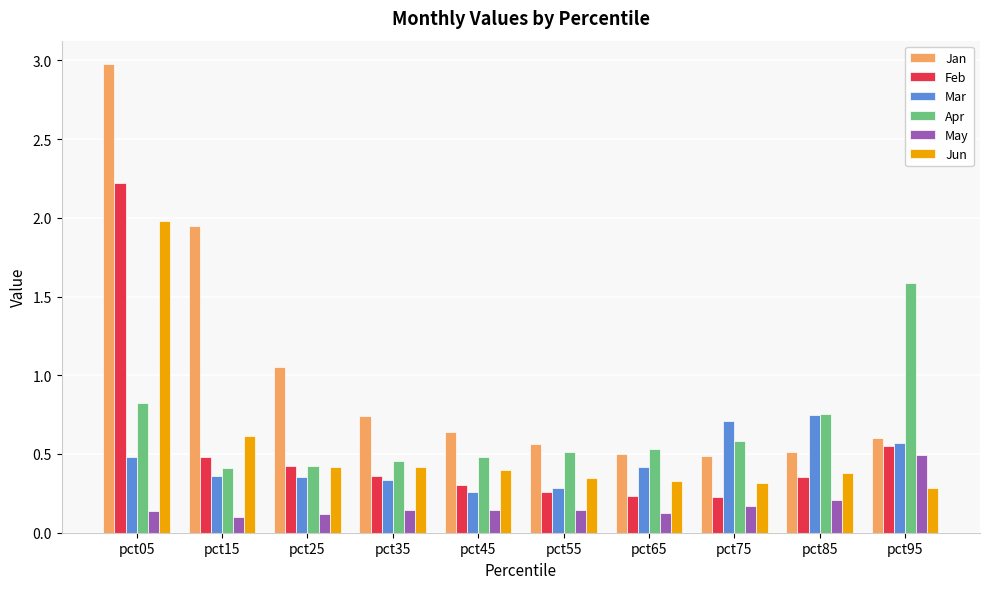

List the series in order of their peak value, highest first.

Jan, Feb, Jun, Apr, Mar, May